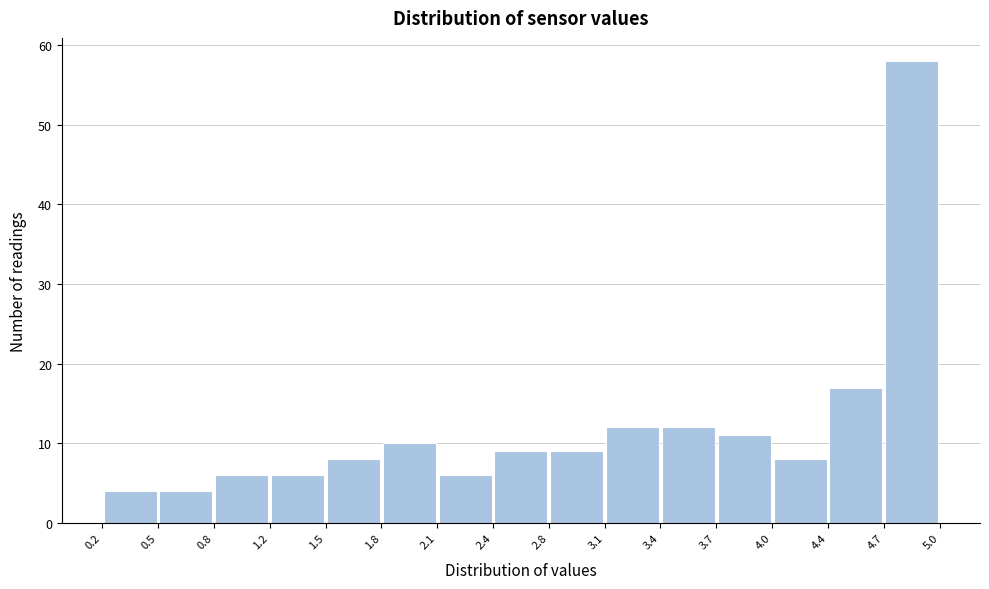

What is the height of the bar covering 1.8 to 2.1 on the x-axis? The values are not printed on the chart, so give them approximately, as read against the axis.

10